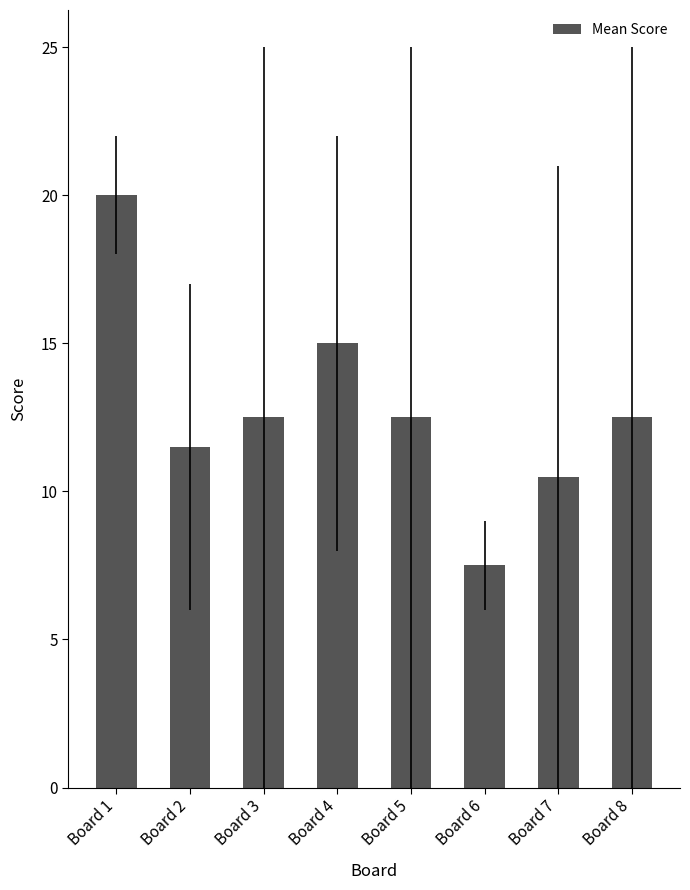

What is the value of the 2nd bar from the left?

11.5